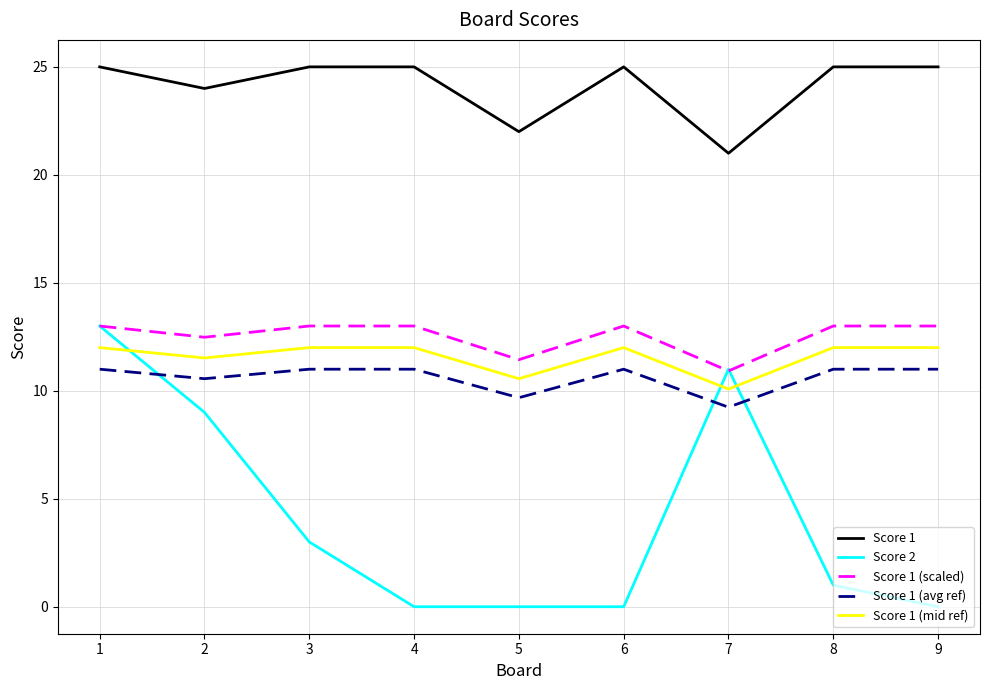

Is the value of Score 1 (avg ref) at 8 greater than the value of Score 1 (scaled) at 2?

No